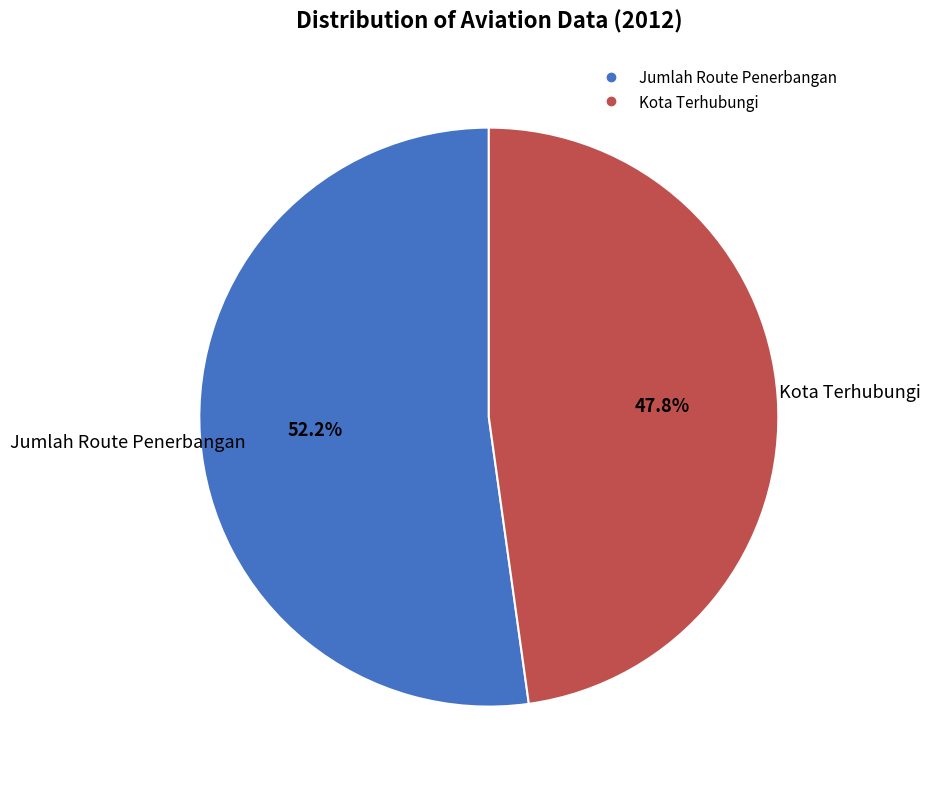

Approximately how many times larger is the value at Kota Terhubungi compared to Jumlah Route Penerbangan?

0.9